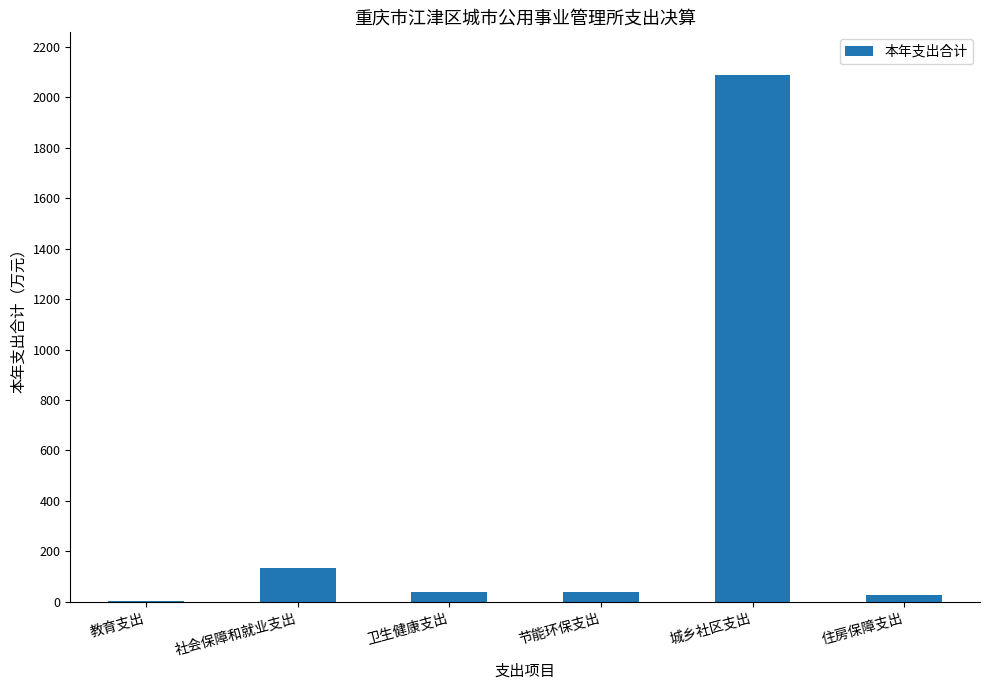

Count the number of categories in the chart.

6